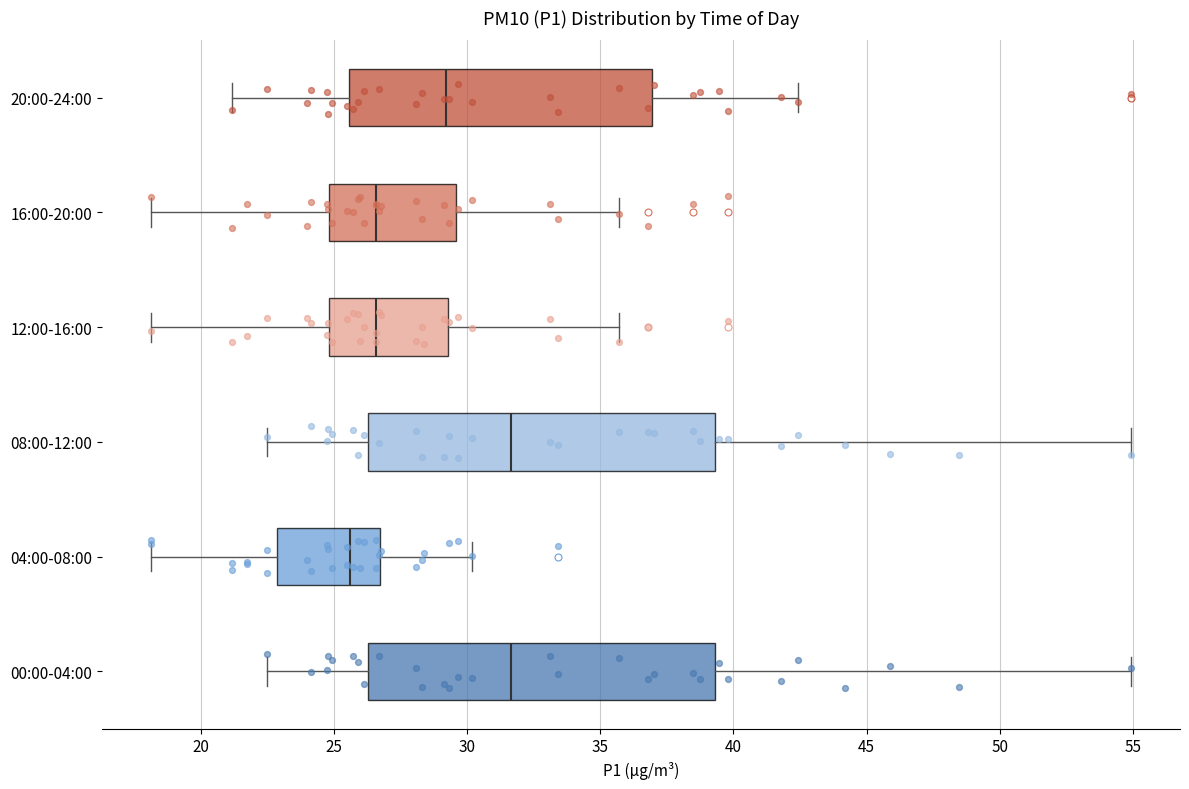

Reading bottom to top, transcribe this box plot: for each box, give where its median line is, the range the box spans, and where its two whiskers end, as read against the x-axis. The values are not printed on the chart, so give them approximately, as read against the axis.

00:00-04:00: median 31.5, box 26.5 to 39.5, whiskers 22.5 to 55.0
04:00-08:00: median 25.5, box 23.0 to 27.0, whiskers 18.0 to 30.0
08:00-12:00: median 31.5, box 26.5 to 39.5, whiskers 22.5 to 55.0
12:00-16:00: median 26.5, box 25.0 to 29.5, whiskers 18.0 to 35.5
16:00-20:00: median 26.5, box 25.0 to 29.5, whiskers 18.0 to 35.5
20:00-24:00: median 29.0, box 25.5 to 37.0, whiskers 21.0 to 42.5